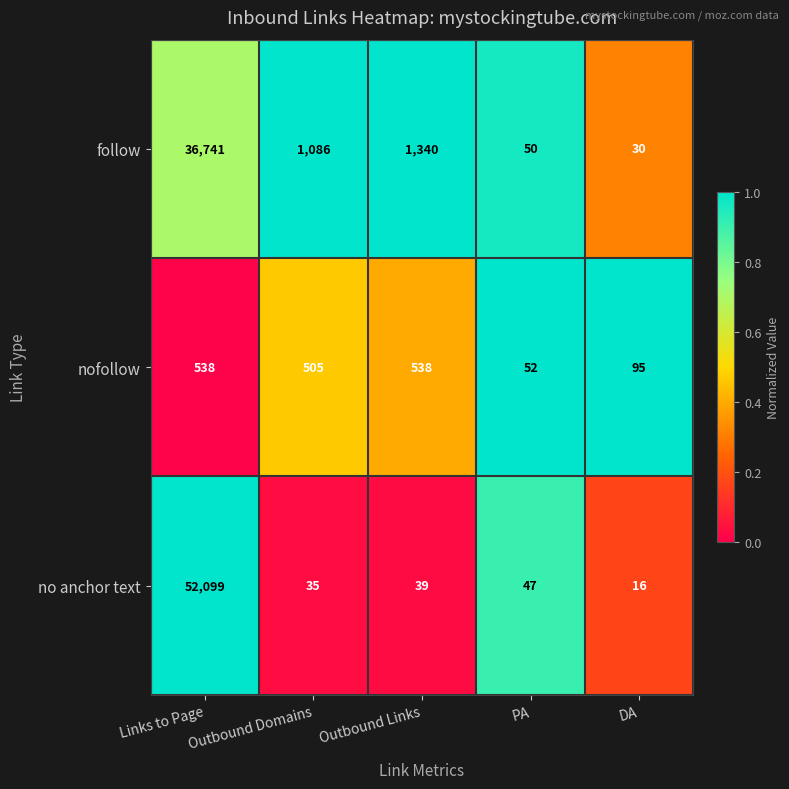

True or false: follow has a value of 785 at Outbound Links.

False